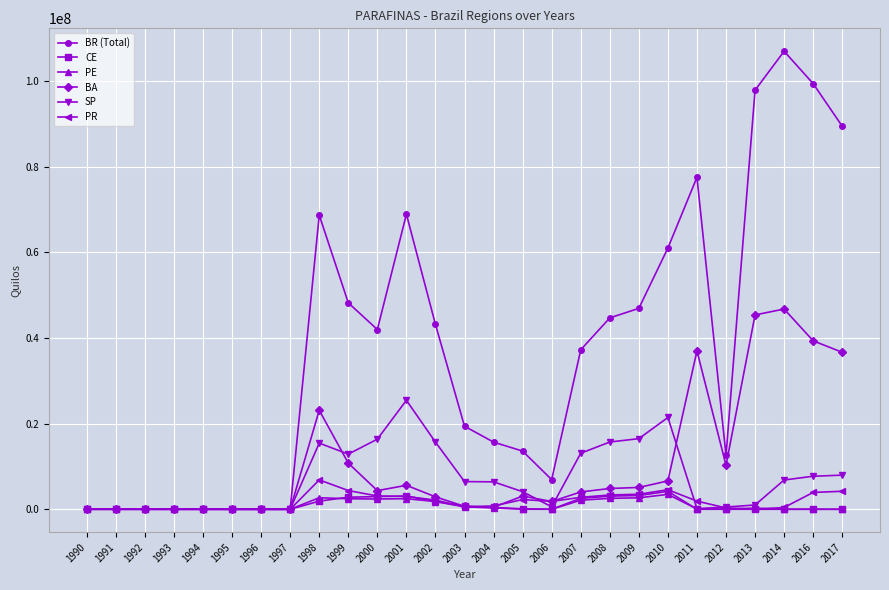

True or false: PE has more than 2 interior local peaks.

True